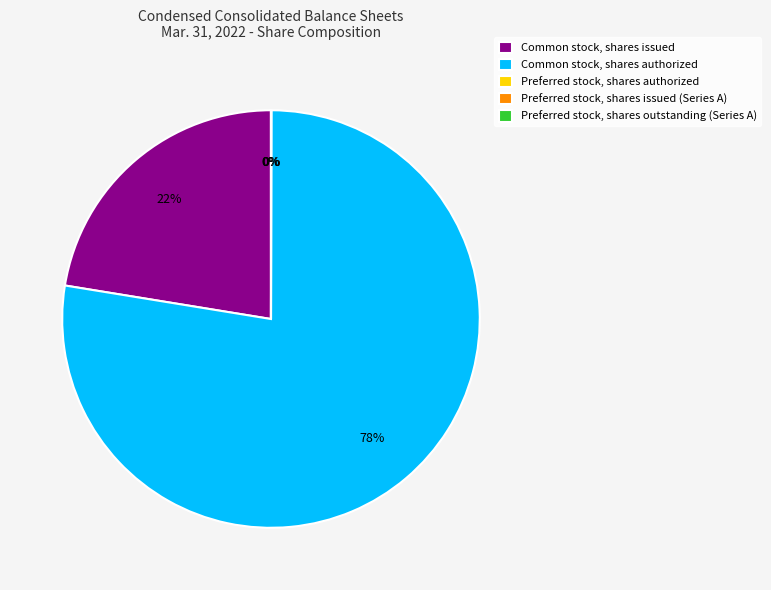

Between Preferred stock, shares issued (Series A) and Preferred stock, shares authorized, which is larger?

Preferred stock, shares authorized